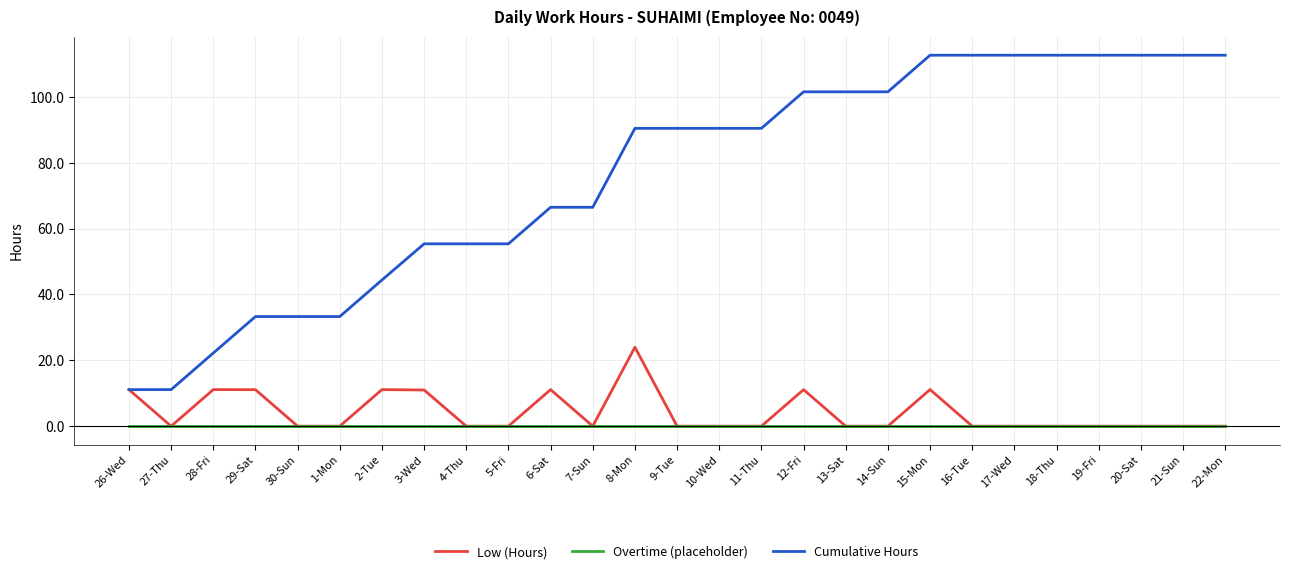

What position from the right is 11-Thu?

12